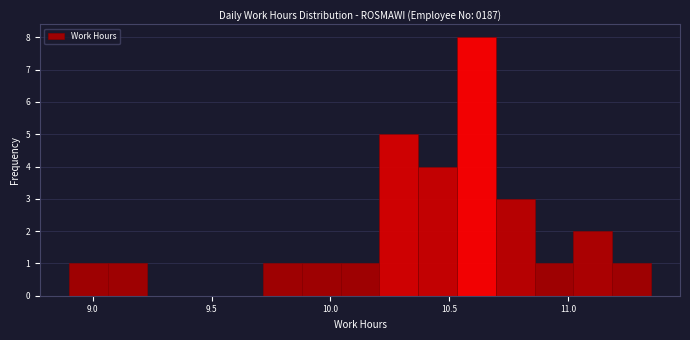

Read against the x-axis, roughly where is the centre of the tallest bar?

10.60